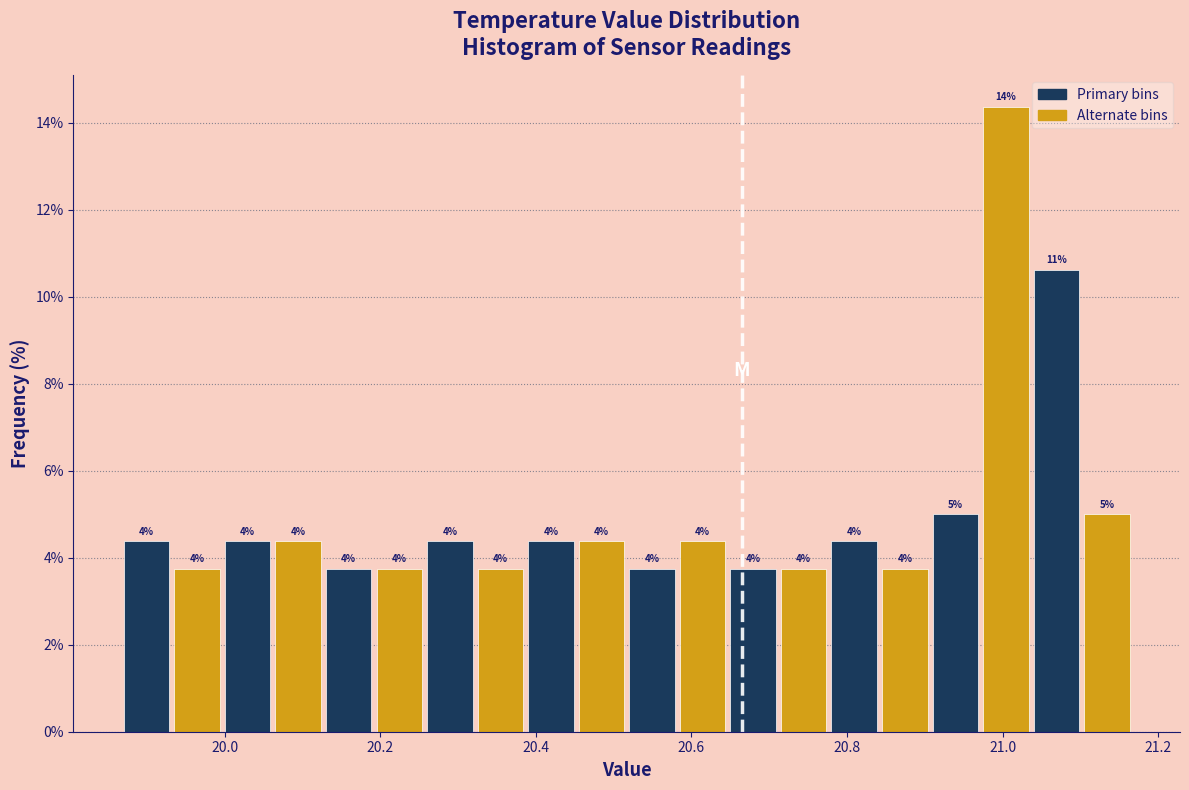

Read against the x-axis, roughly where is the centre of the tallest bar?

21.00